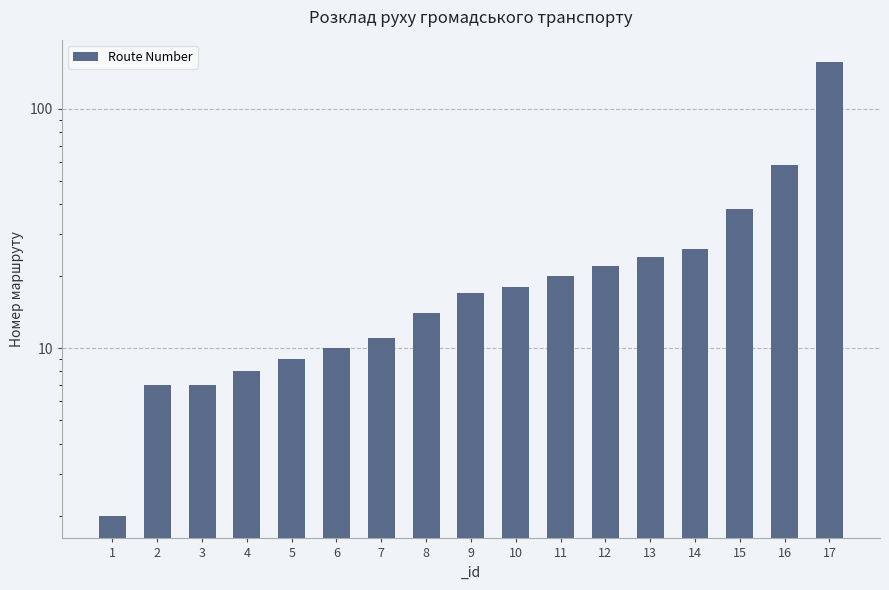

What is the difference between the values at 5 and 16?

49